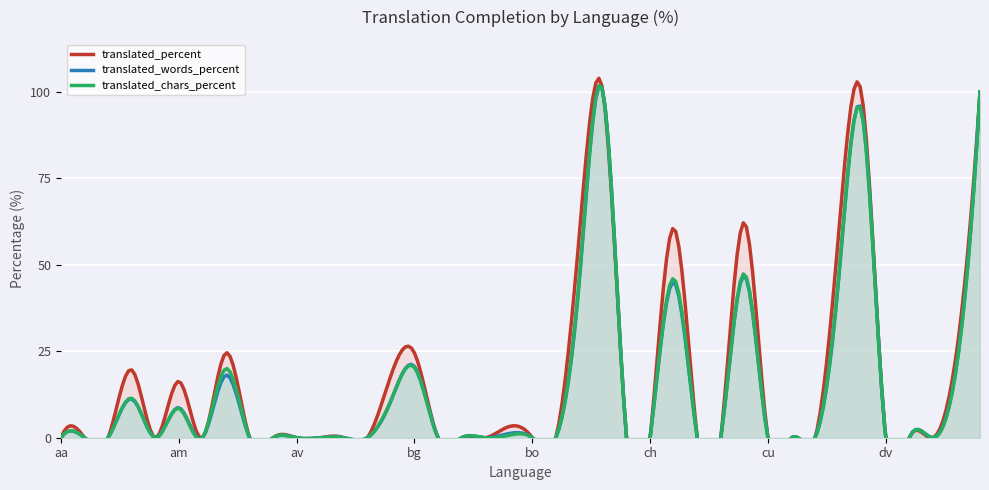

Which series has the widest spread of values?

translated_percent